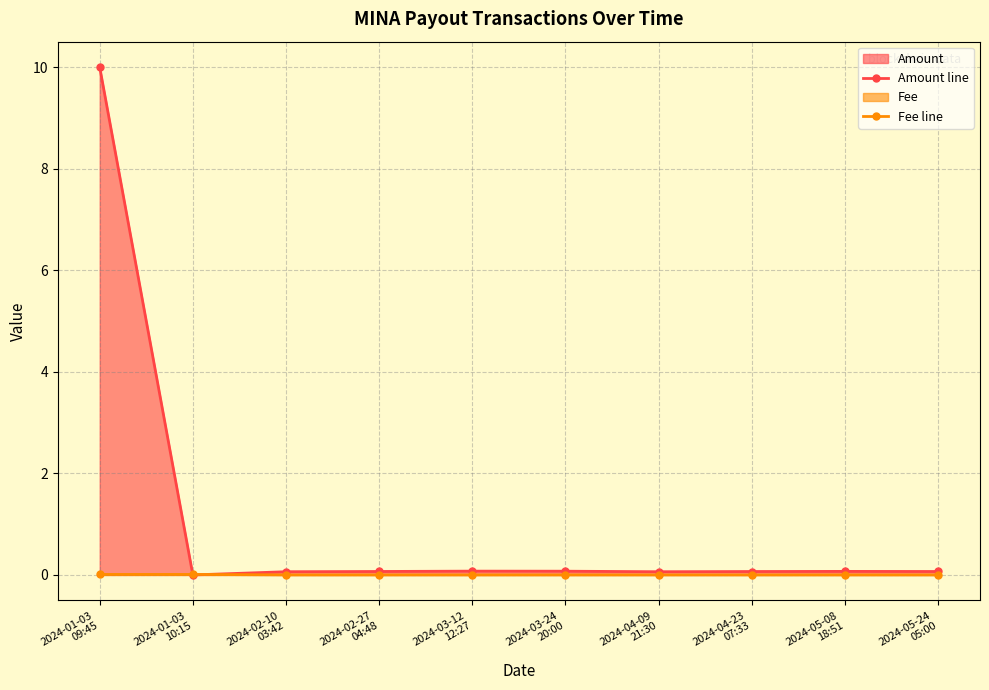

List the series in order of their peak value, highest first.

Amount line, Fee line